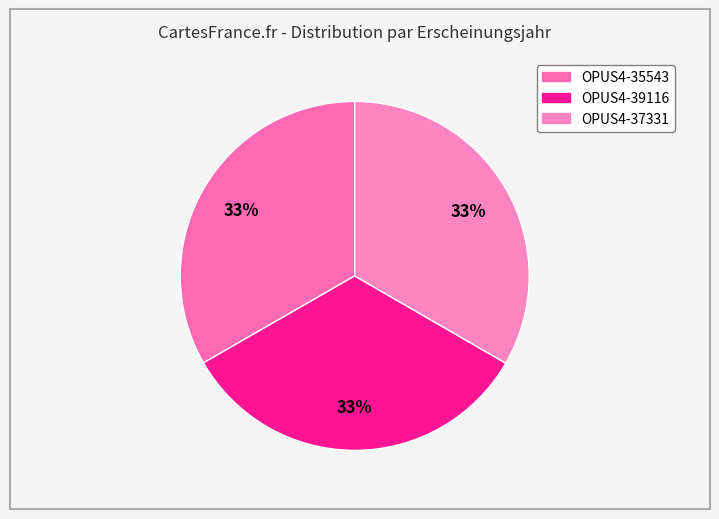

Count the number of slices in the pie.

3